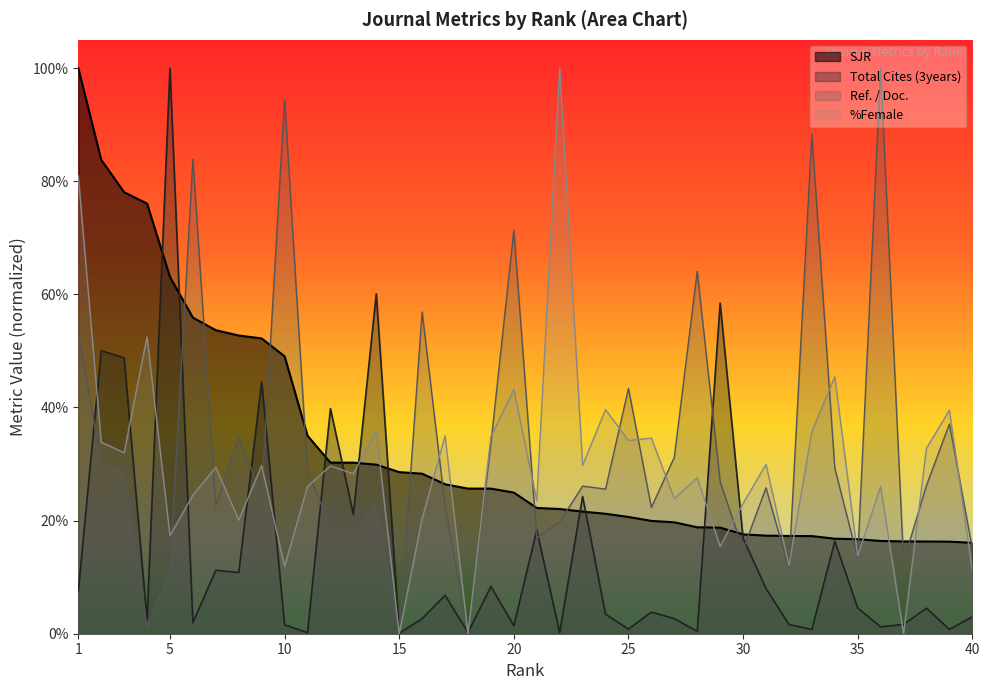

Which series ends up on top after the final intersection of Total Cites (3years) and SJR?

SJR